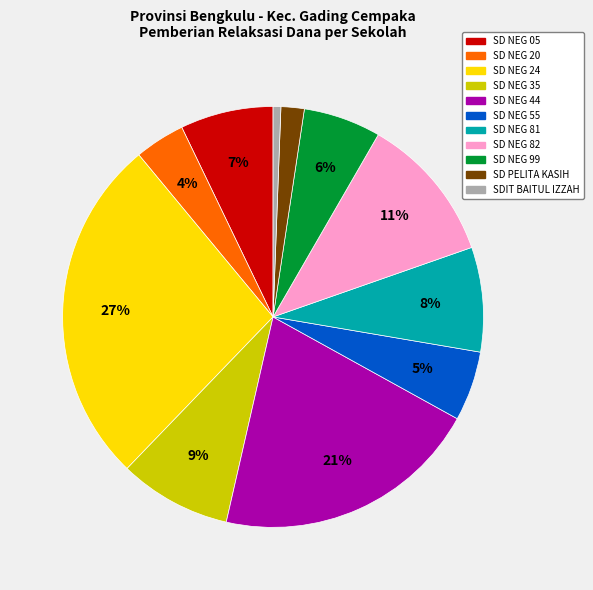

Is there a majority slice in this chart?

No